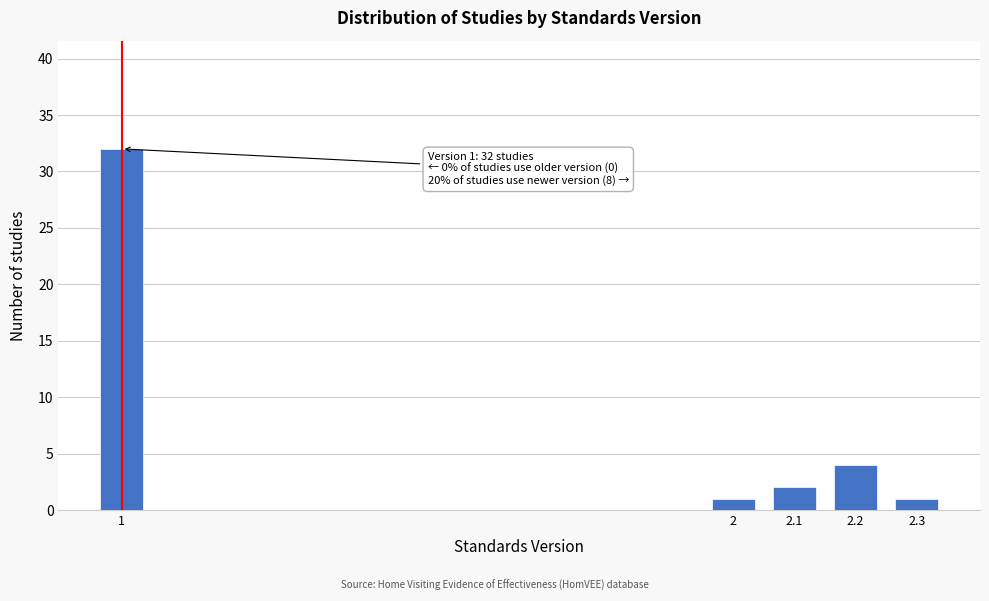

Reading left to right, extract all data points from this chart.

32	1	2	4	1